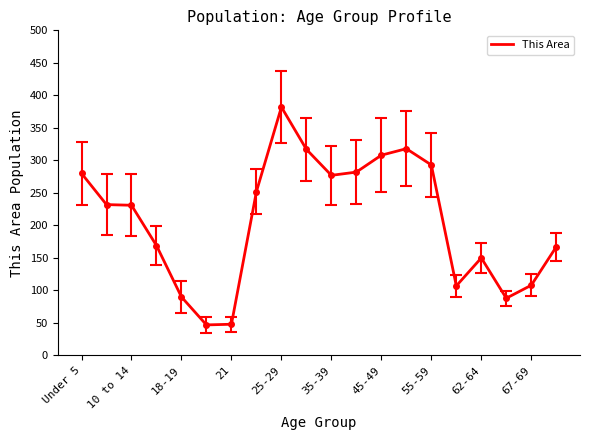

What is the minimum value shown in the chart?

47